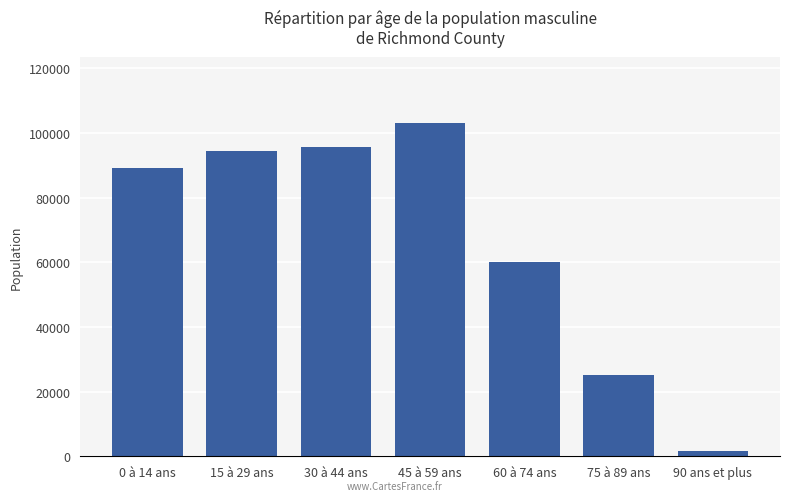

What position from the left is 90 ans et plus?

7